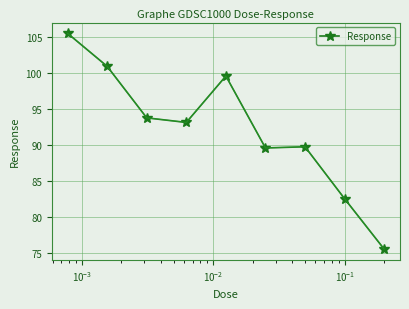

True or false: the data has more than 2 interior local peaks.

False